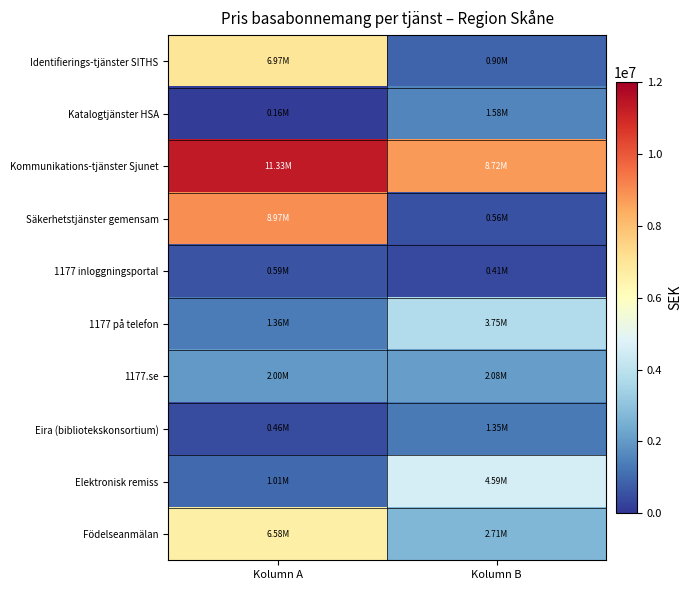

Which series has the widest spread of values?

Säkerhetstjänster gemensam